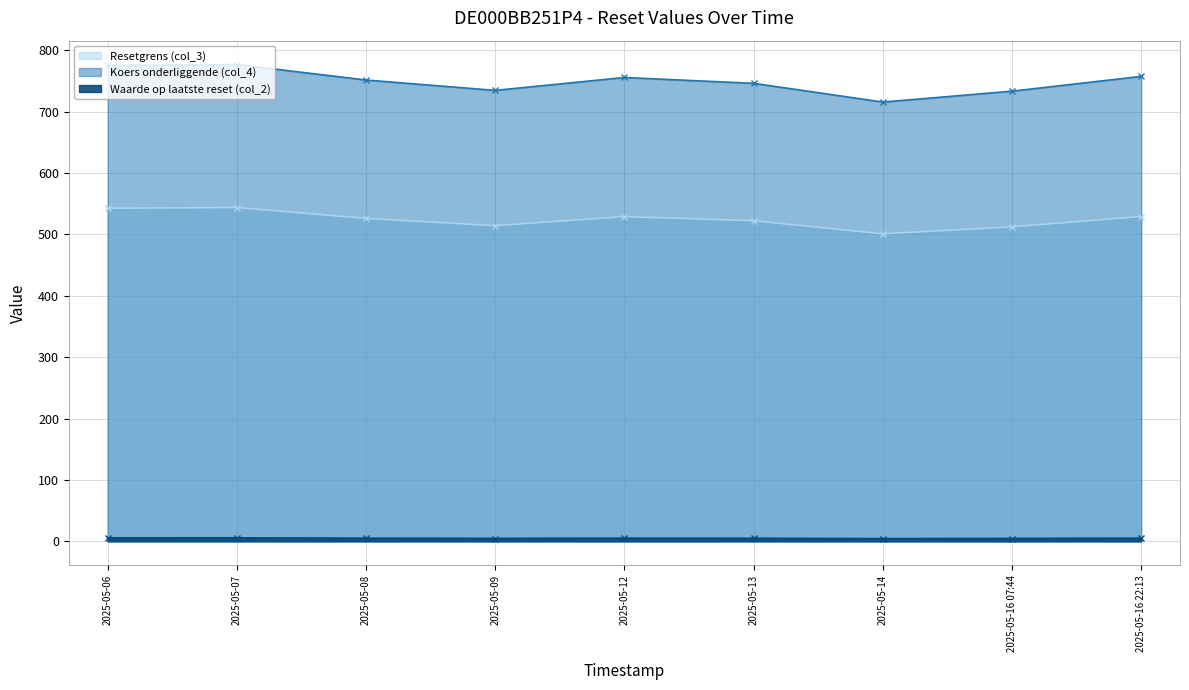

True or false: Koers onderliggende (col_4) and Resetgrens (col_3) intersect in this chart.

False